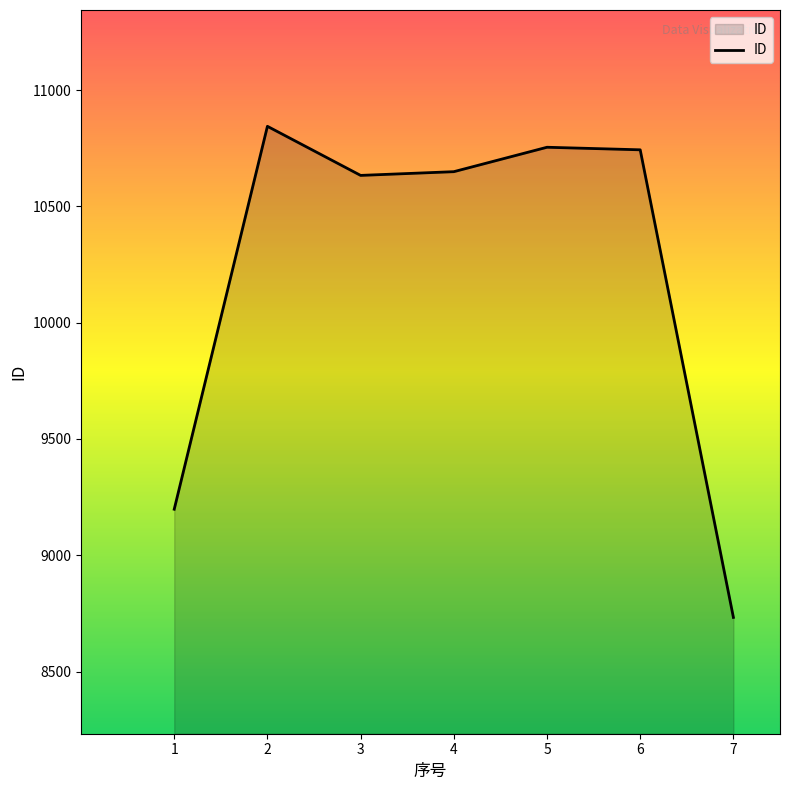

Is it true that the value at 4 is 2980?

False